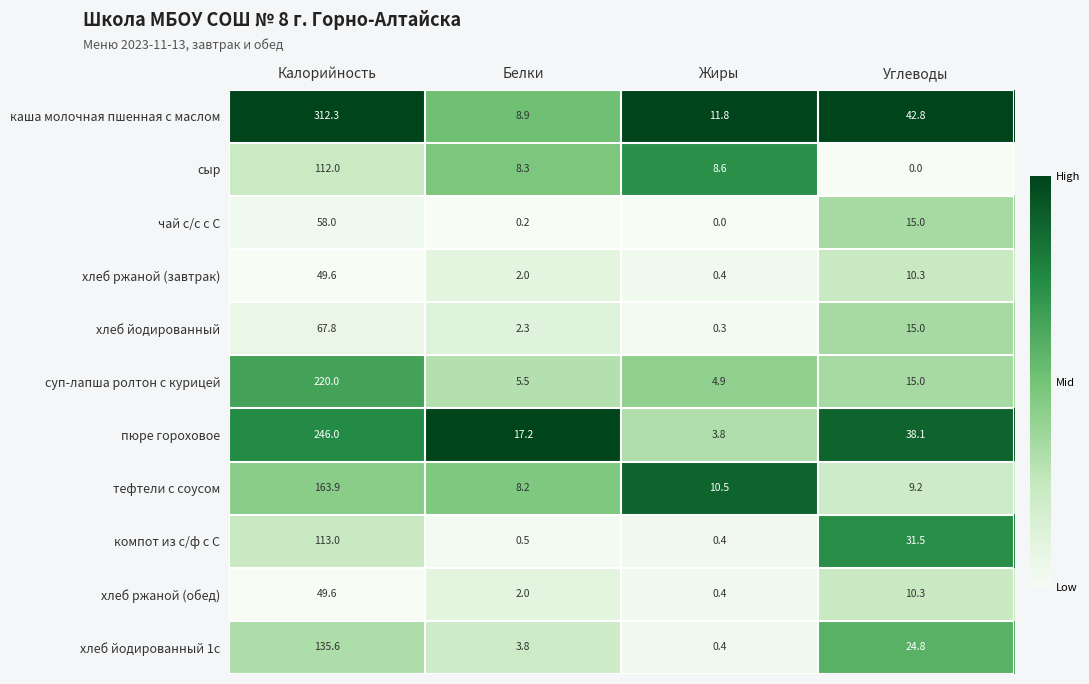

What is the difference between the maximum and second lowest values in the пюре гороховое series?

228.8